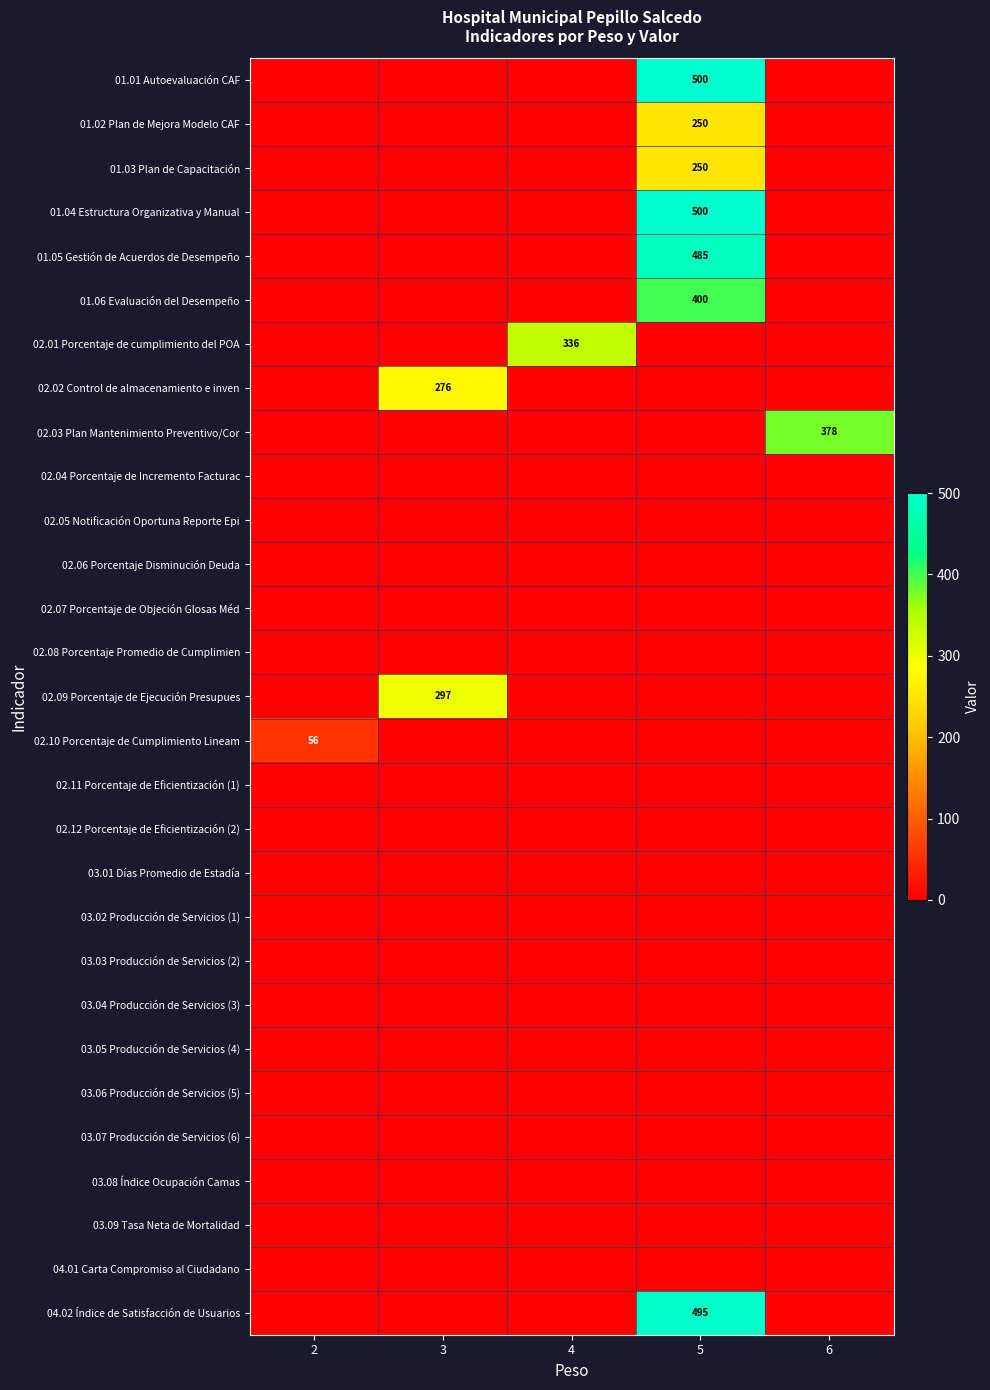

Which category has the highest value across all series?

5